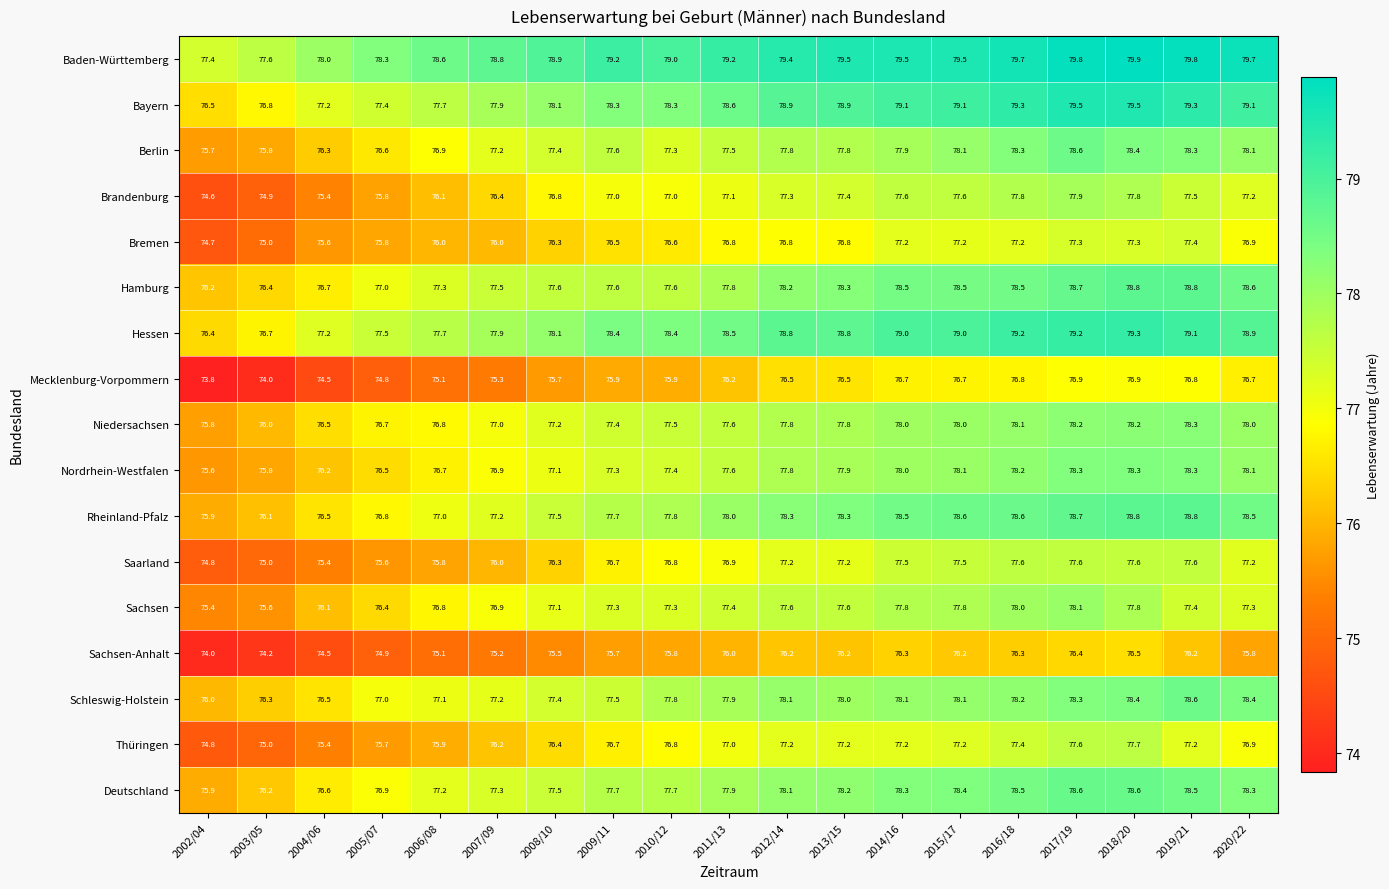

What is the average value of the Schleswig-Holstein series?

77.6